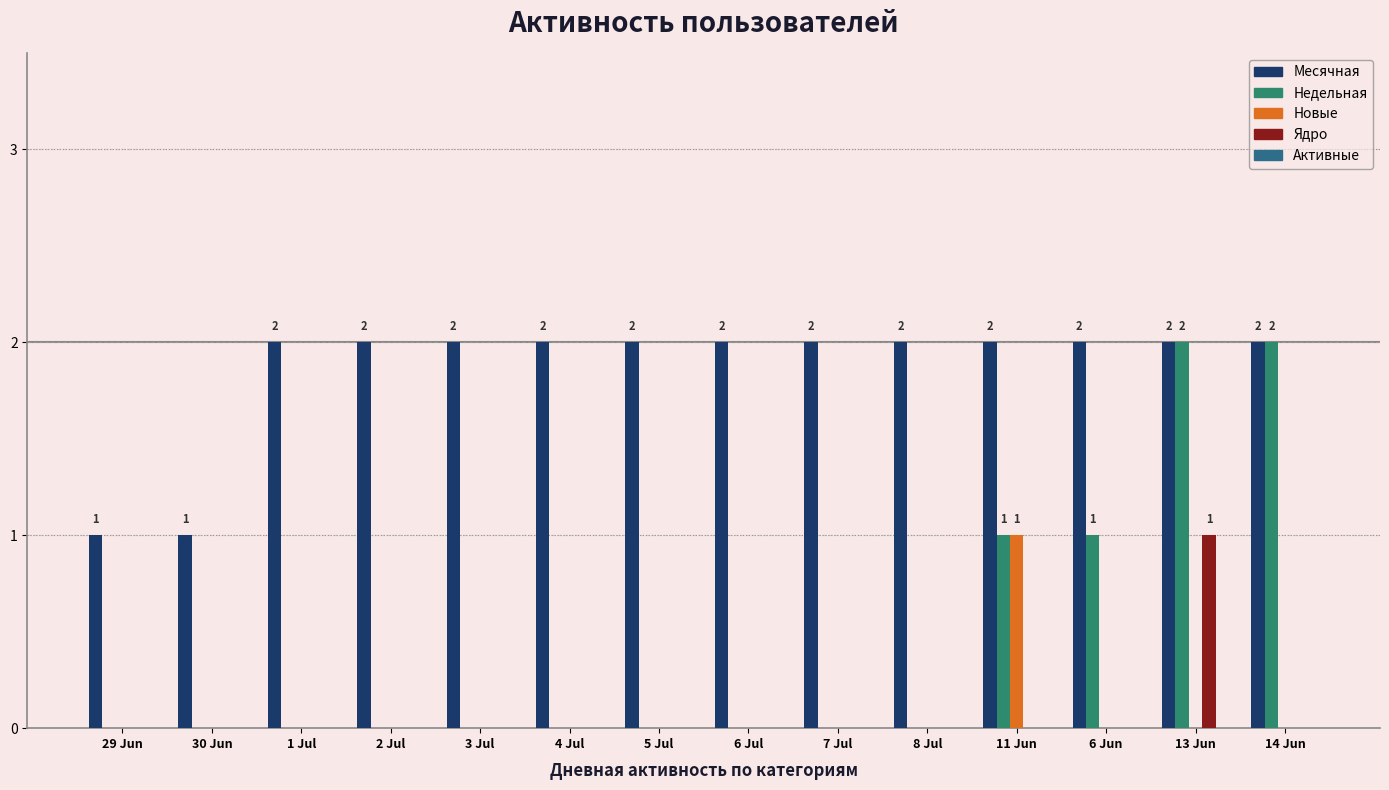

What is the sum of all Ядро values?

1